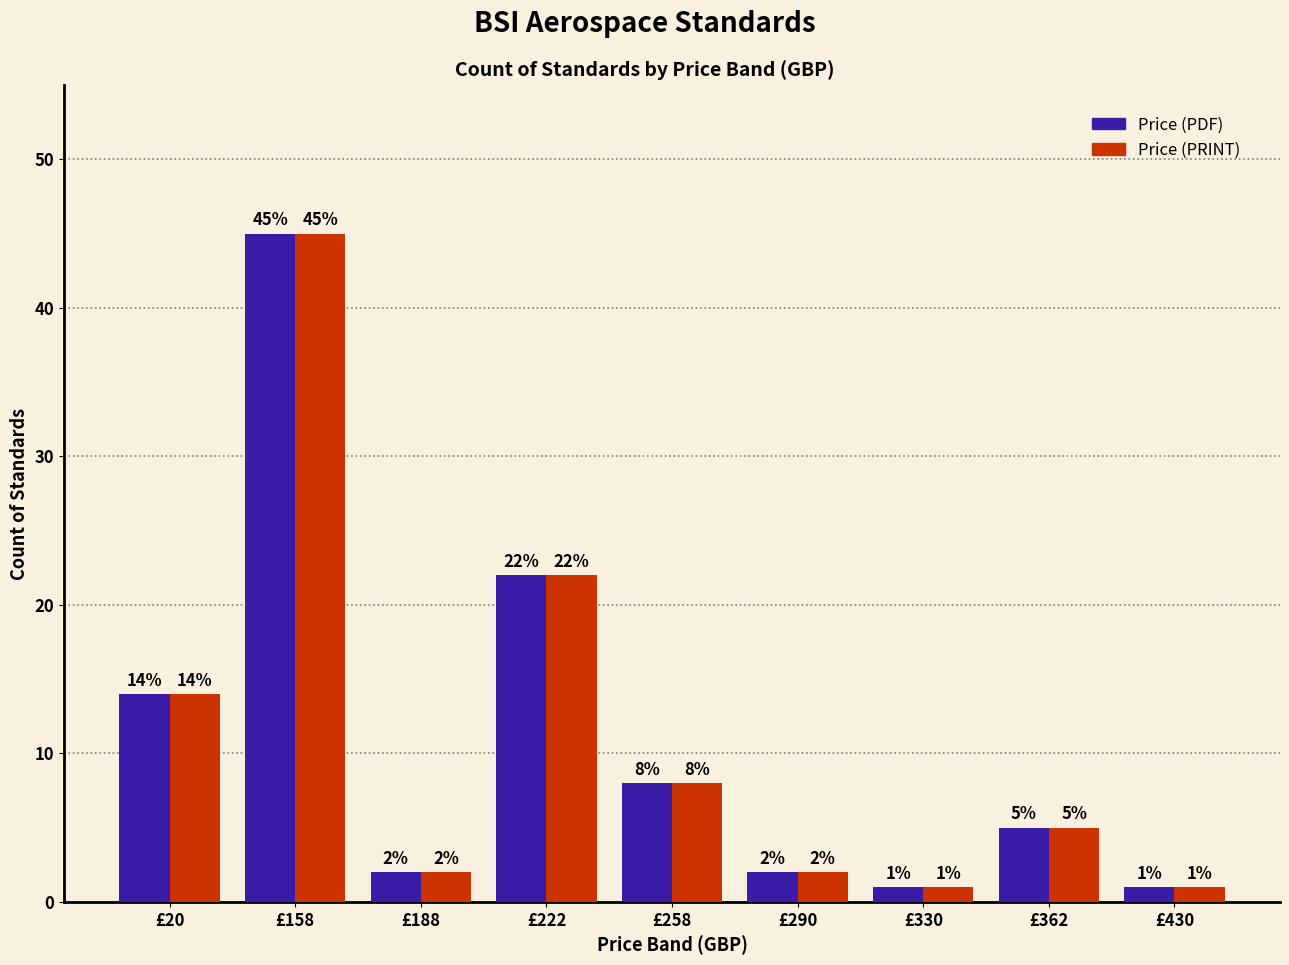

Which label corresponds to the largest value in the chart?

£158